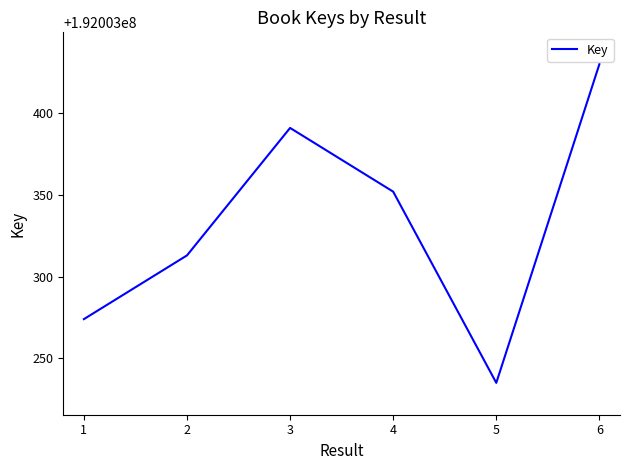

Approximately how many times larger is the value at 3 compared to 2?

1.0